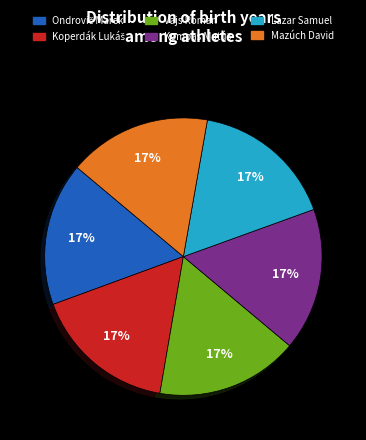

To the nearest percent, what percentage of the pie is Mazúch David?

17%